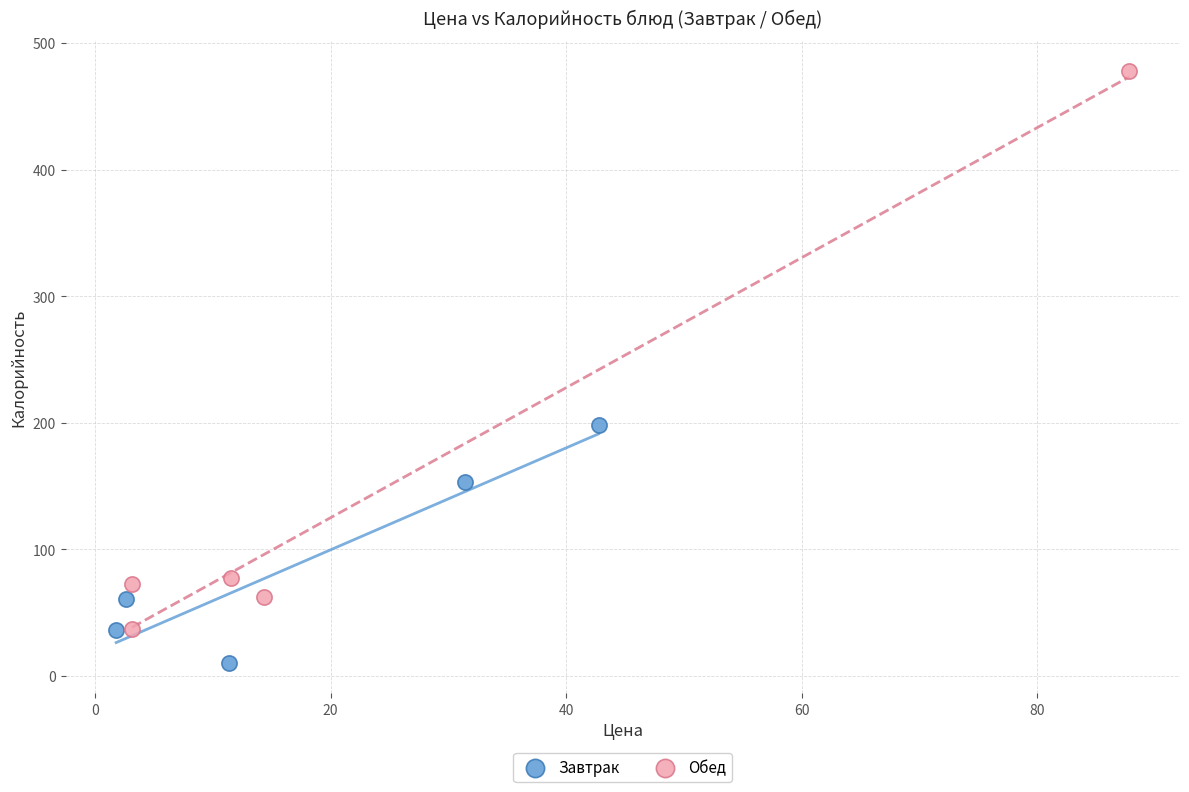

Which series has the widest spread of Y values?

Обед